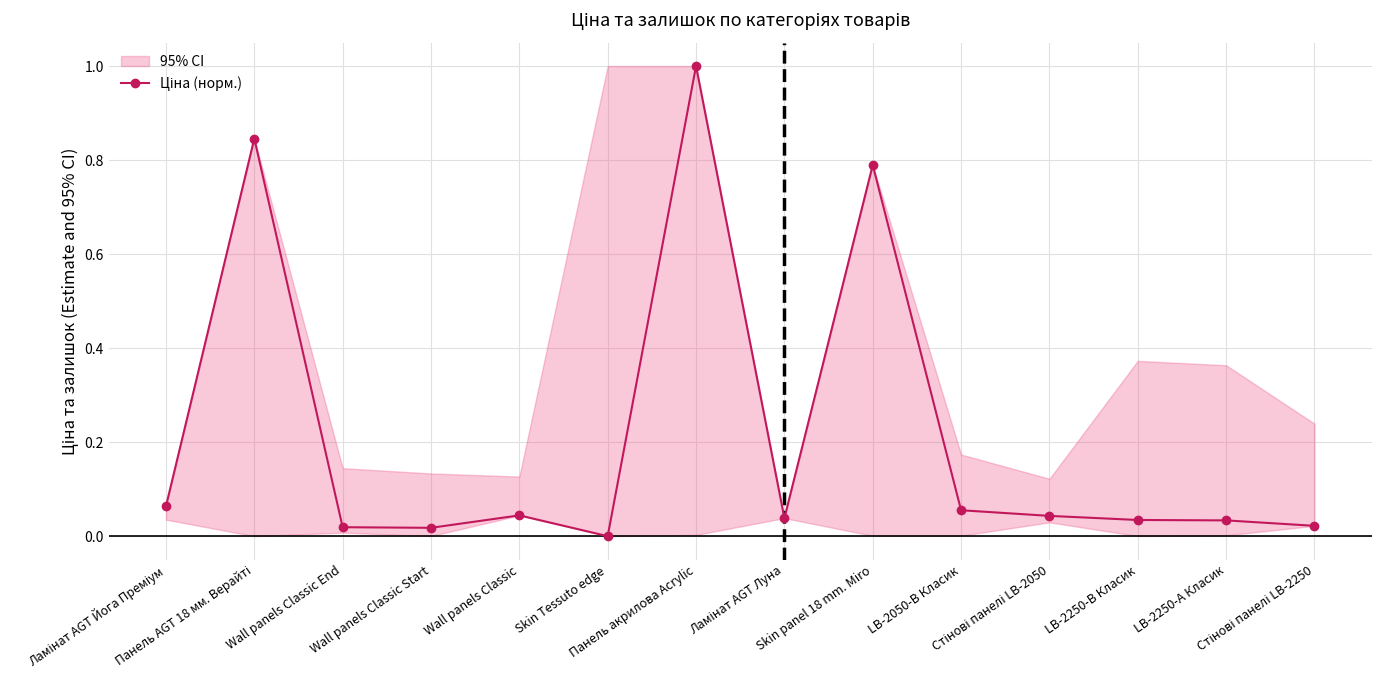

How many values exceed 0?

13